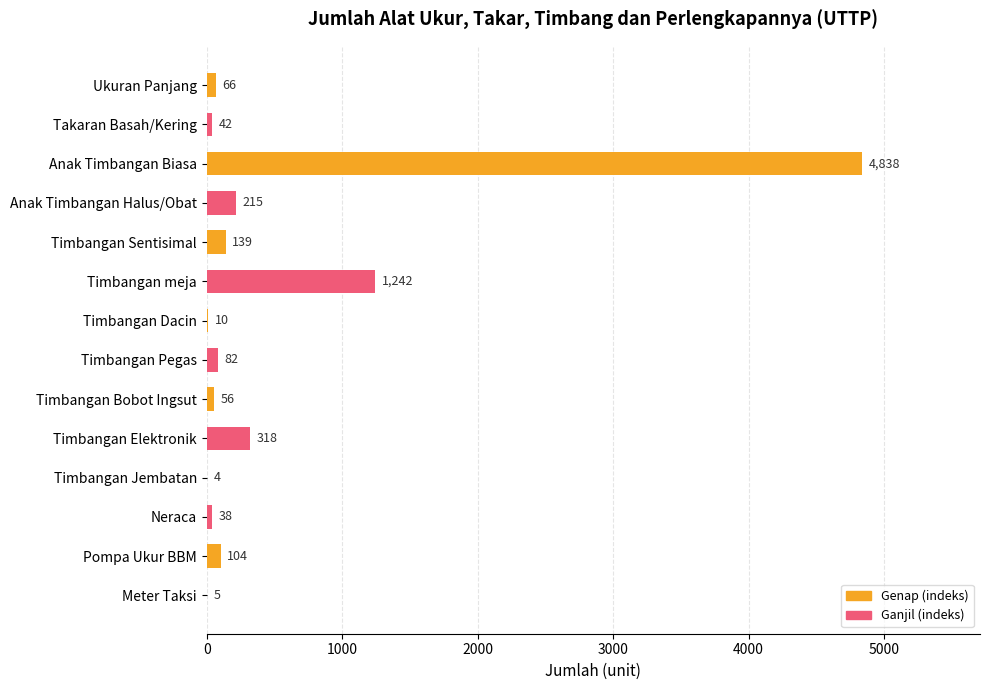

Does the chart contain stacked bars?

No